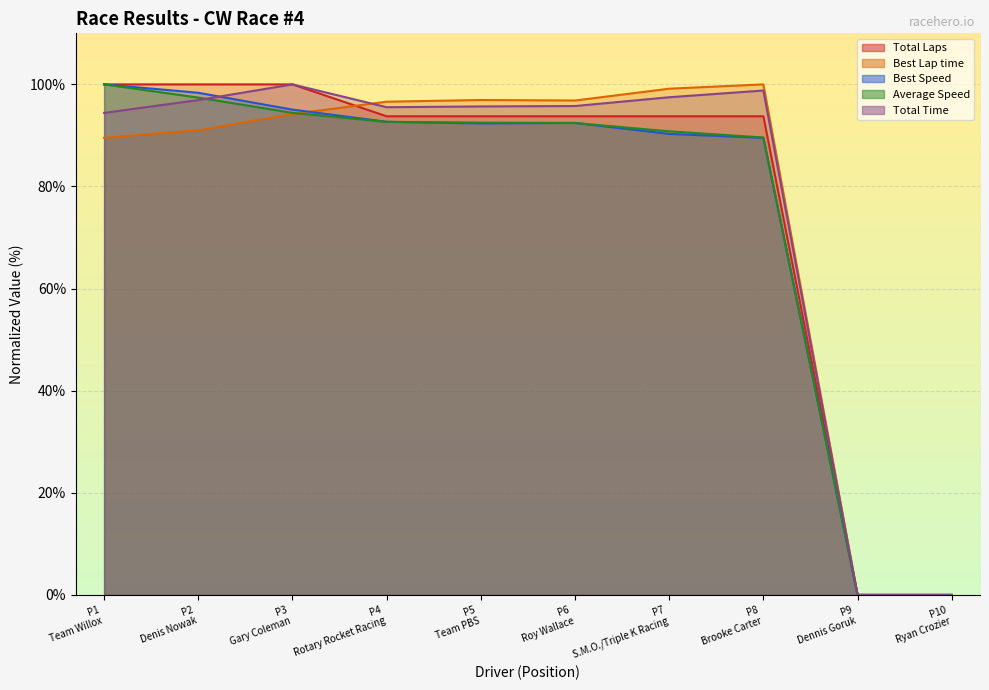

What is the total value across all series at P7 S.M.O./Triple K Racing?

471.5